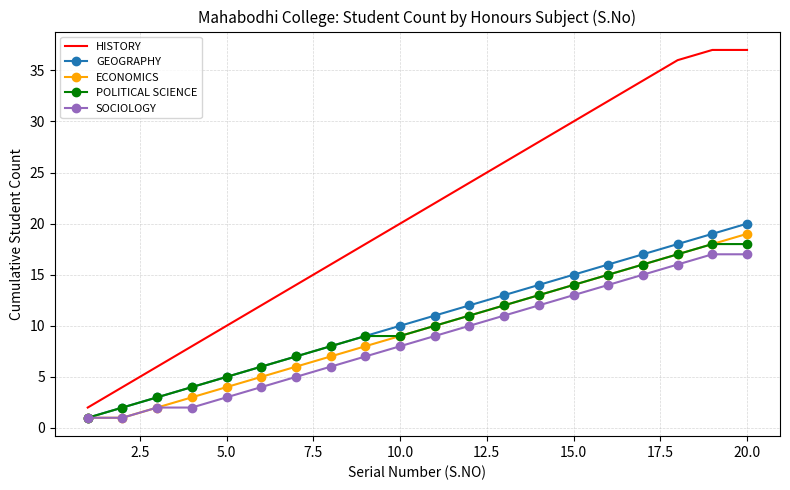

Which series has the widest spread of values?

HISTORY